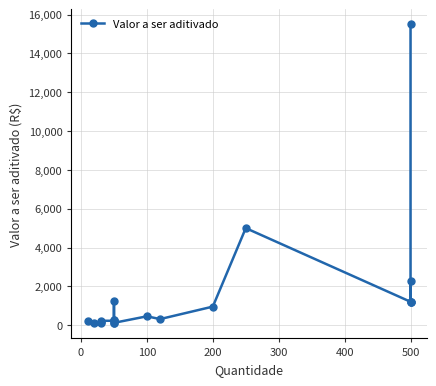

True or false: the data shows 1322.1 at 200.

False